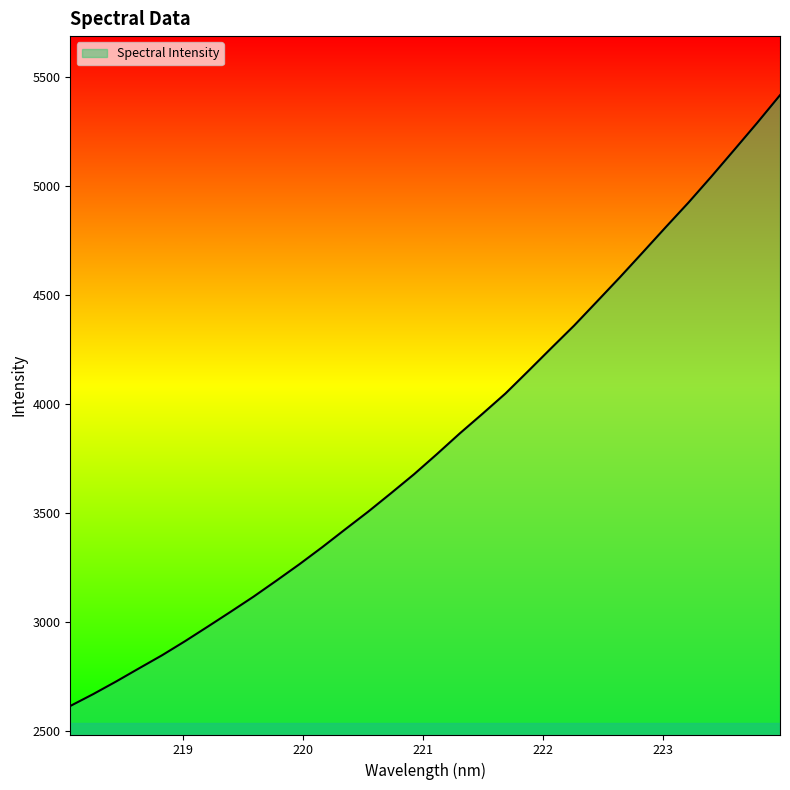

What is the difference between the maximum and minimum values?

2801.1